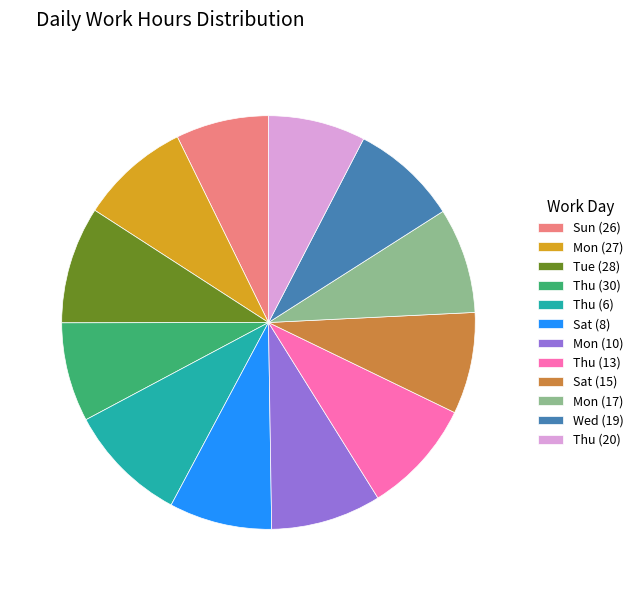

True or false: Thu (13) accounts for 9% of the total.

True